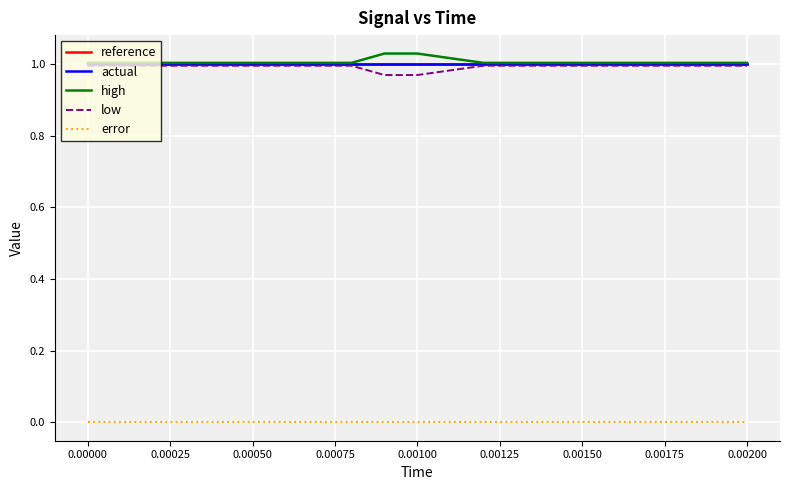

Does the chart have visible grid lines?

Yes